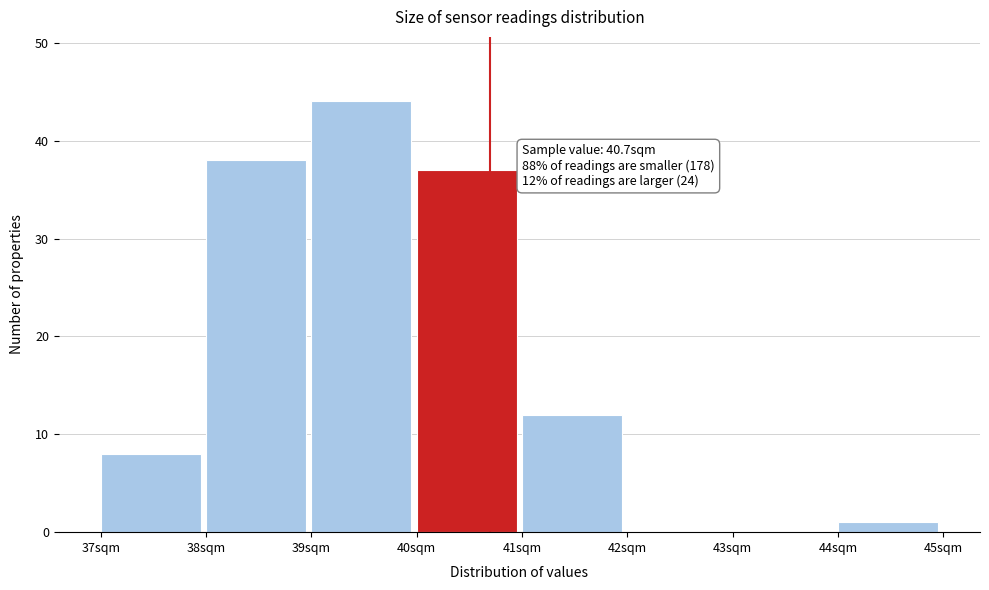

Over which range of the x-axis is the bar tallest?

39 to 40